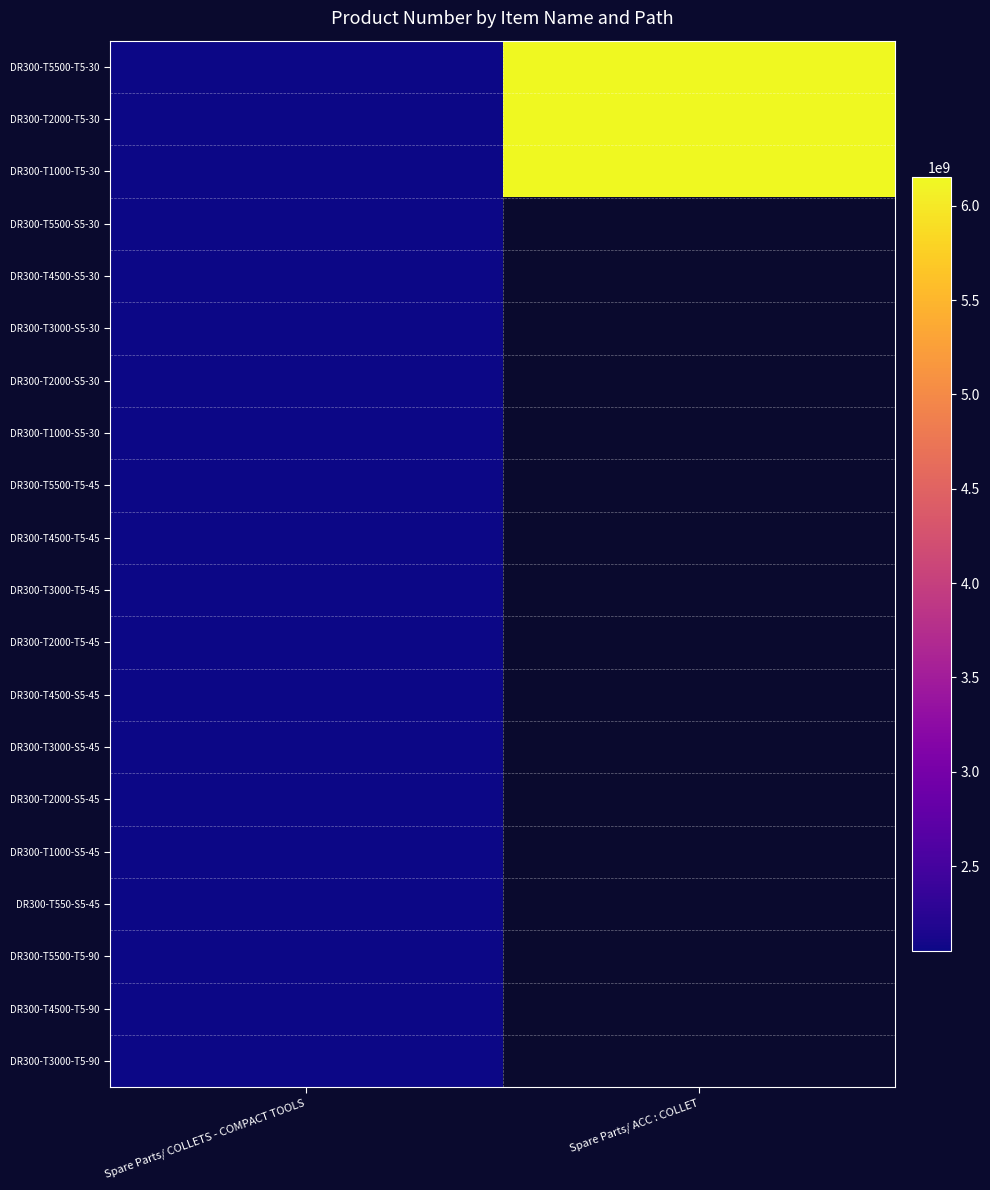

What is the minimum value for DR300-T1000-T5-30?

2051475314.0